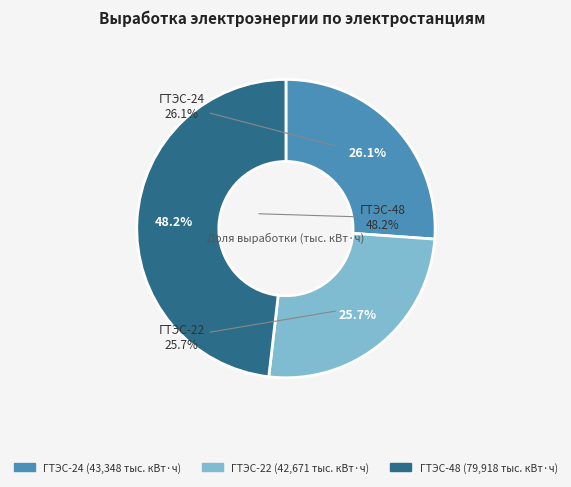

To the nearest percent, what is the difference between the ГТЭС-48 and ГТЭС-24 slice percentages?

22%